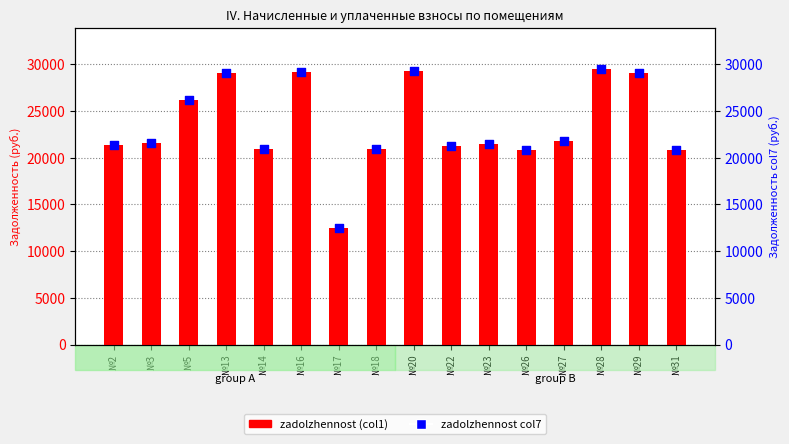

What are all the series names shown in the legend?

zadolzhennost (col1), zadolzhennost col7